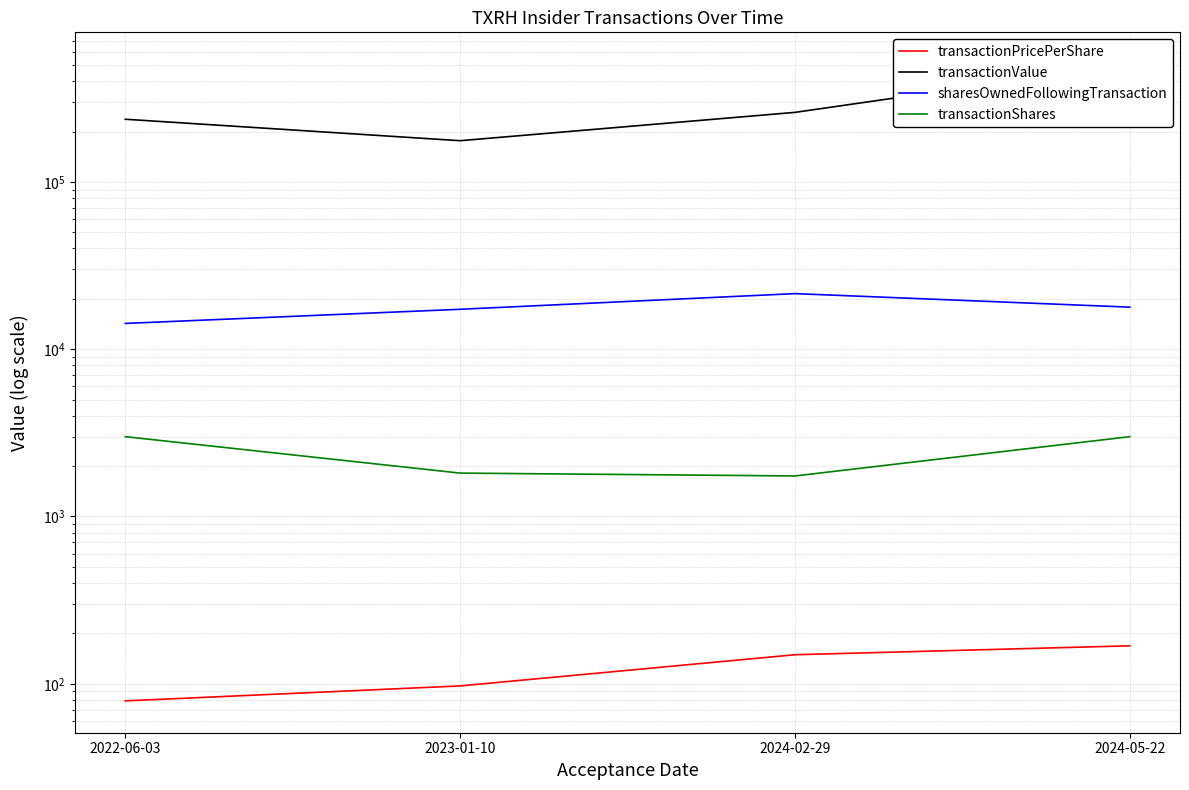

What position from the left is 2022-06-03?

1